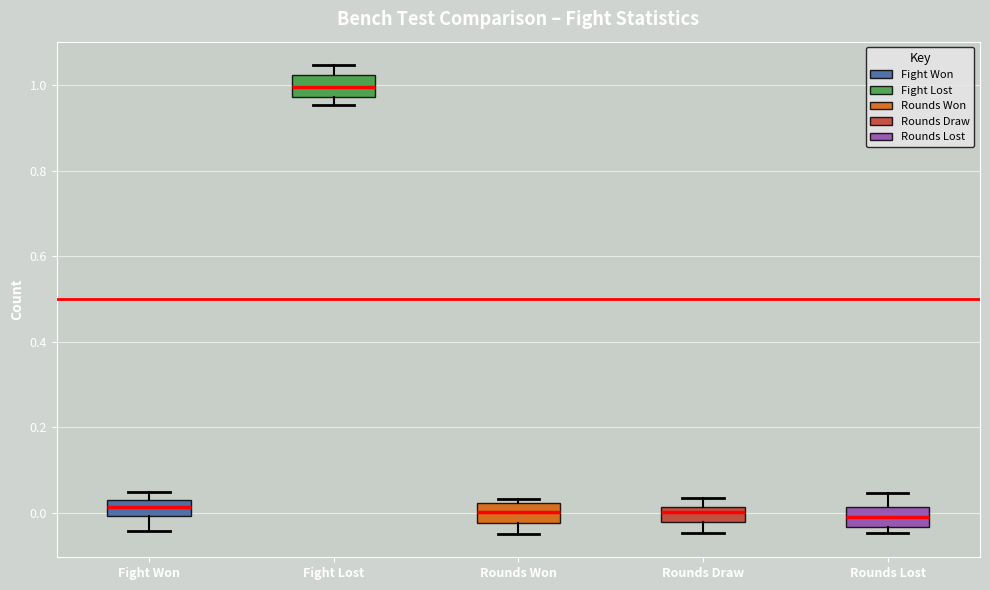

Where does the median line of the box for Fight Lost sit on the y-axis? The values are not printed on the chart, so give them approximately, as read against the axis.

1.00